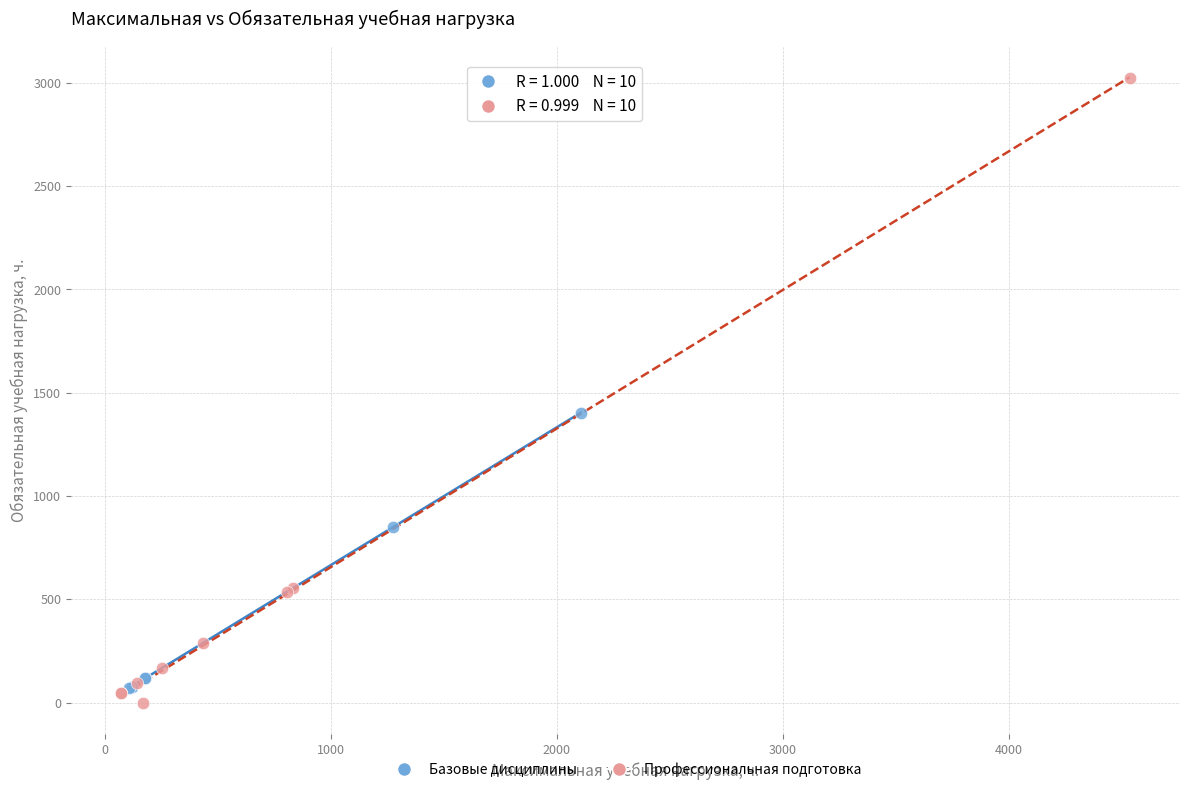

What are all the series names shown in the legend?

Базовые дисциплины, Профессиональная подготовка